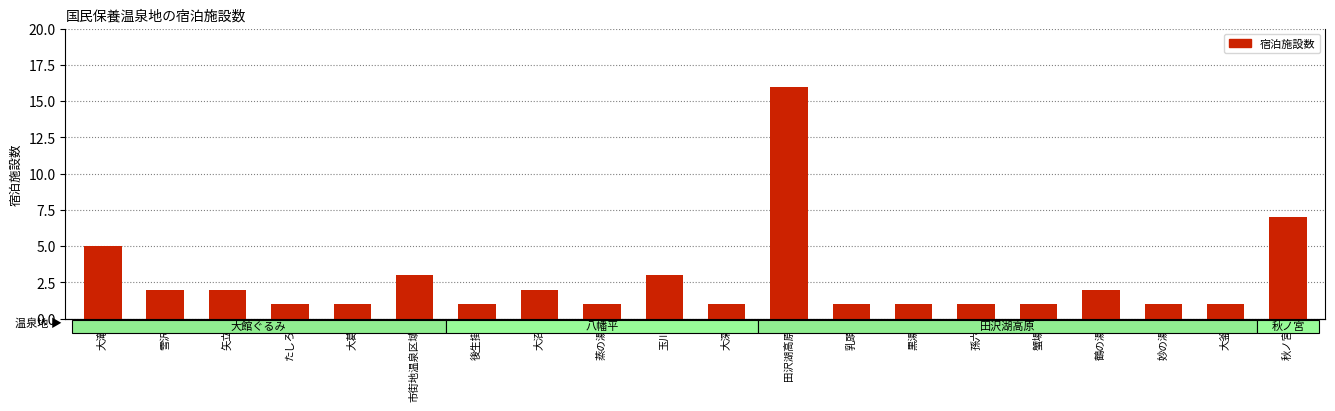

What position from the right is たしろ?

17